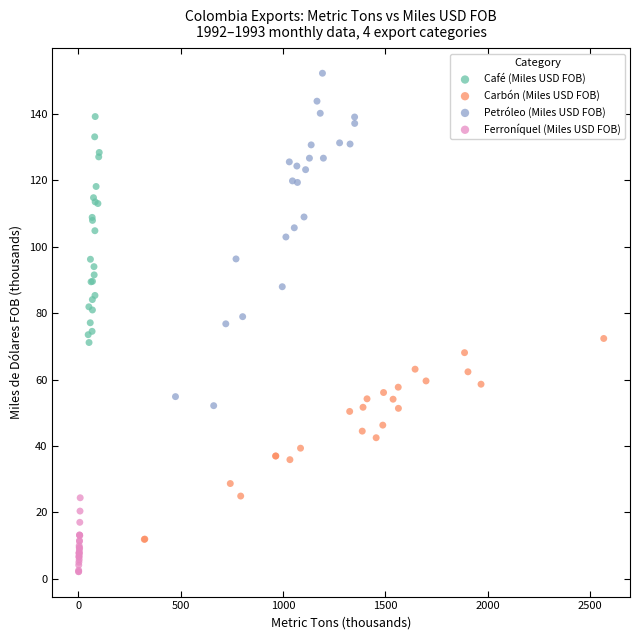

What are all the series names shown in the legend?

Café (Miles USD FOB), Carbón (Miles USD FOB), Petróleo (Miles USD FOB), Ferroníquel (Miles USD FOB)